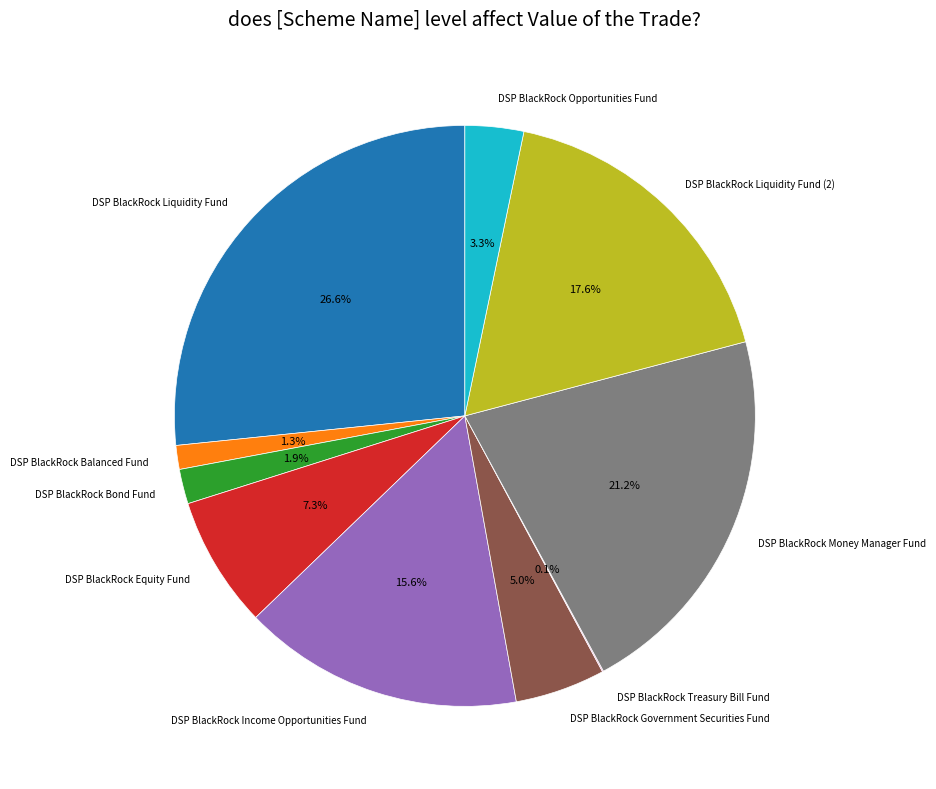

Combined, what portion of the pie is DSP BlackRock Balanced Fund and DSP BlackRock Money Manager Fund?

22.5%